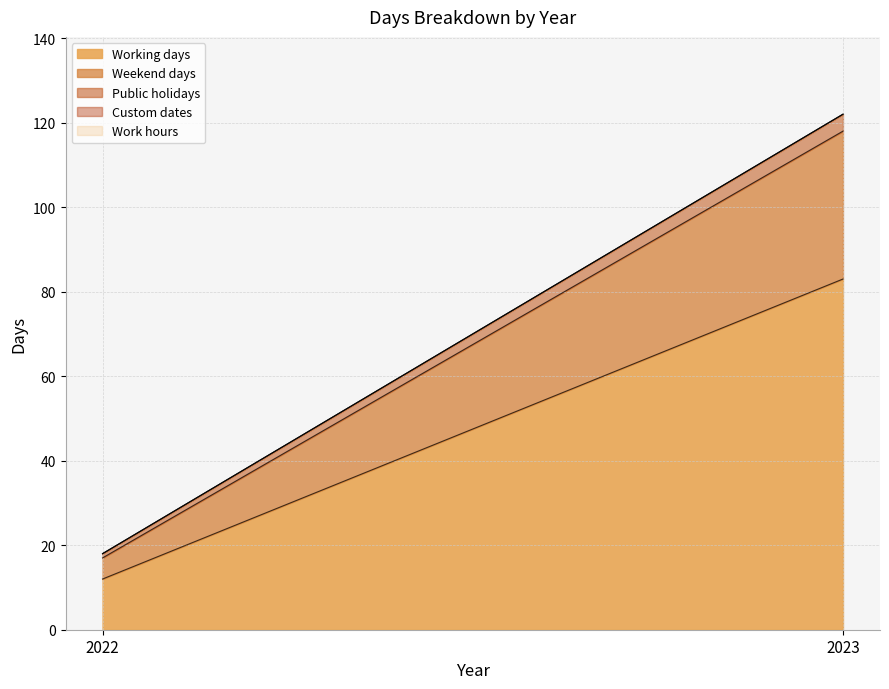

What is the maximum value shown in the chart?

83